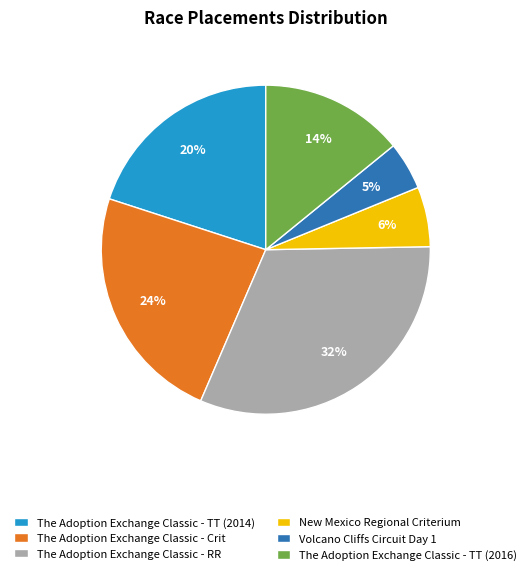

Does The Adoption Exchange Classic - TT (2014) represent more than half of the total?

No